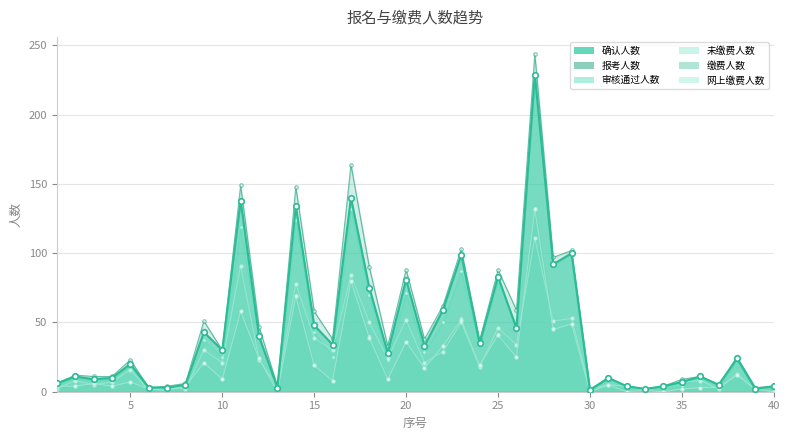

At which label does 缴费人数 first exceed 9?

9